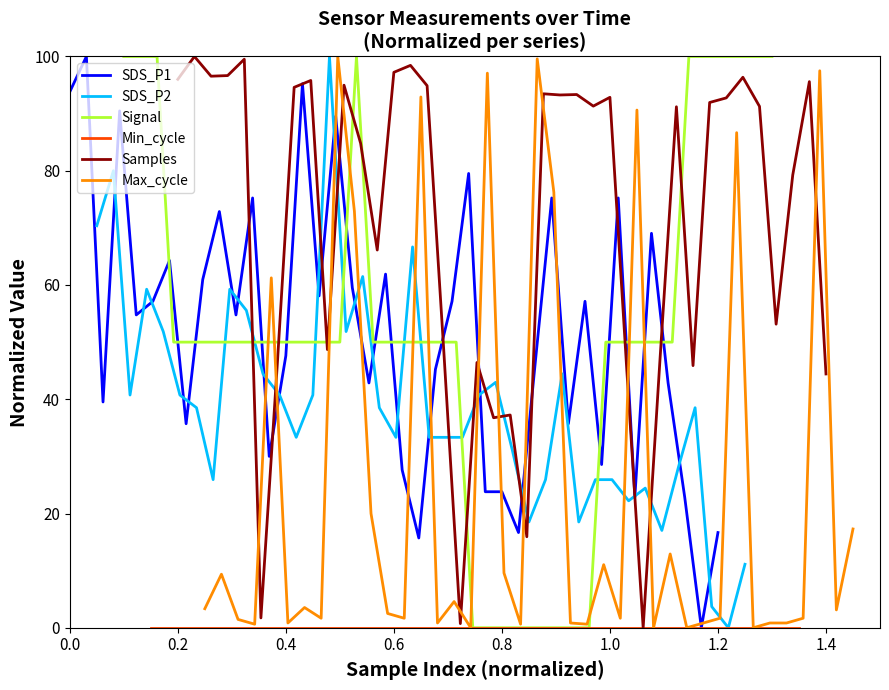

What is the highest value of the Samples series?

100.0